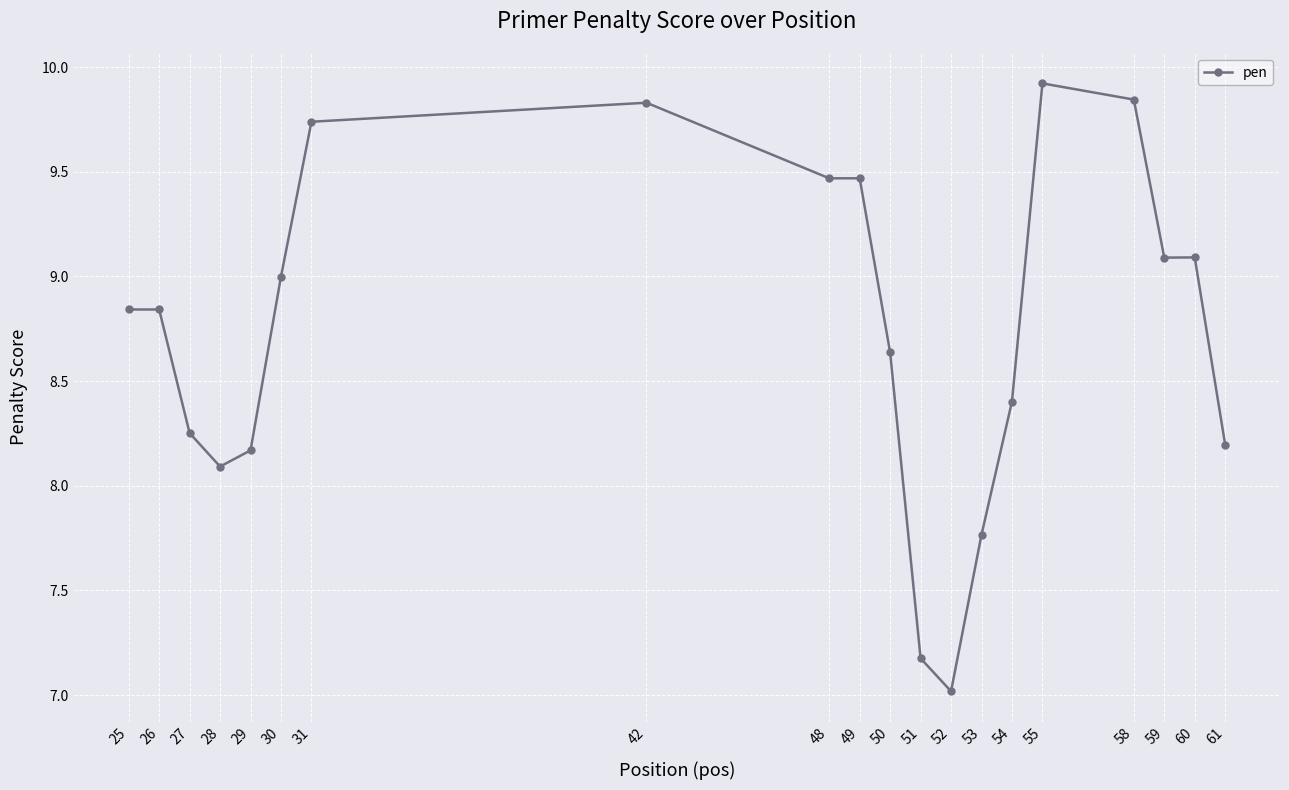

What is the value of the 15th point from the left?

8.4